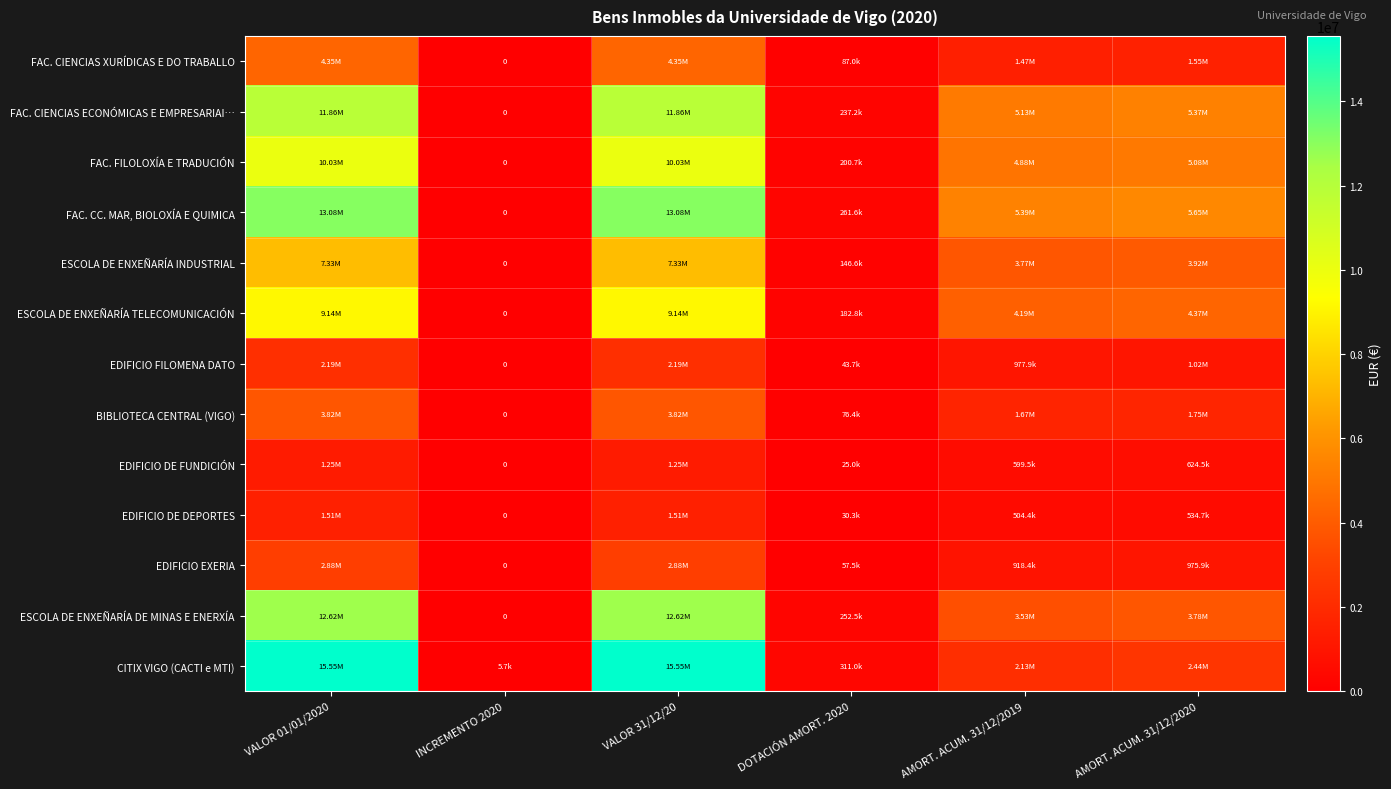

At which label is FAC. CIENCIAS XURÍDICAS E DO TRABALLO closest to 2175908?

AMORT. ACUM. 31/12/2020